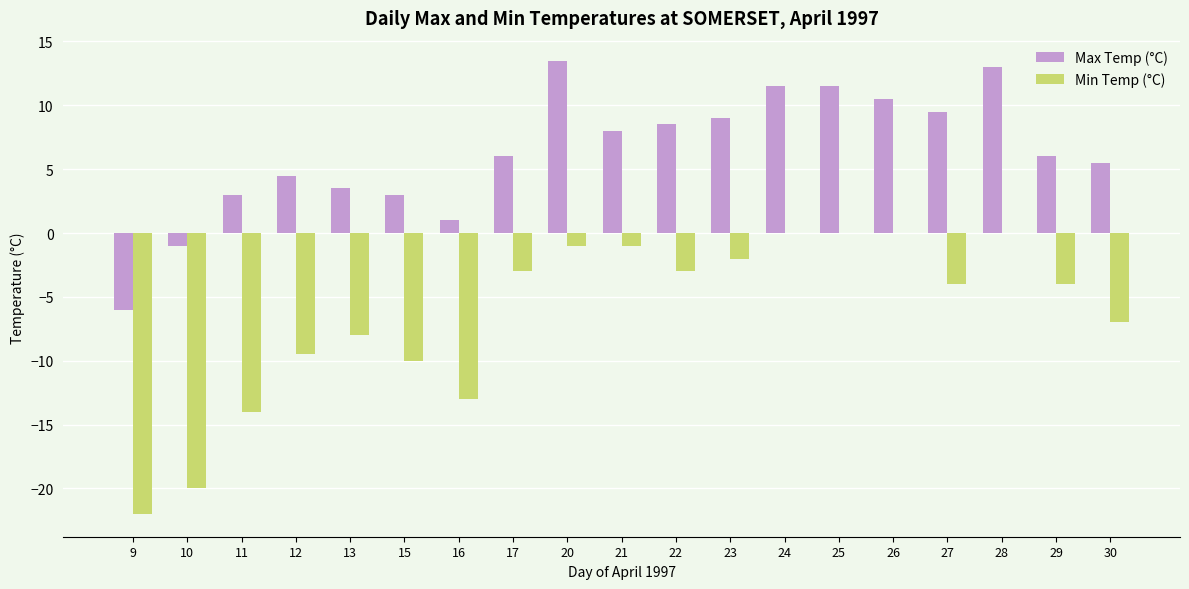

What is the greatest value displayed?

13.5